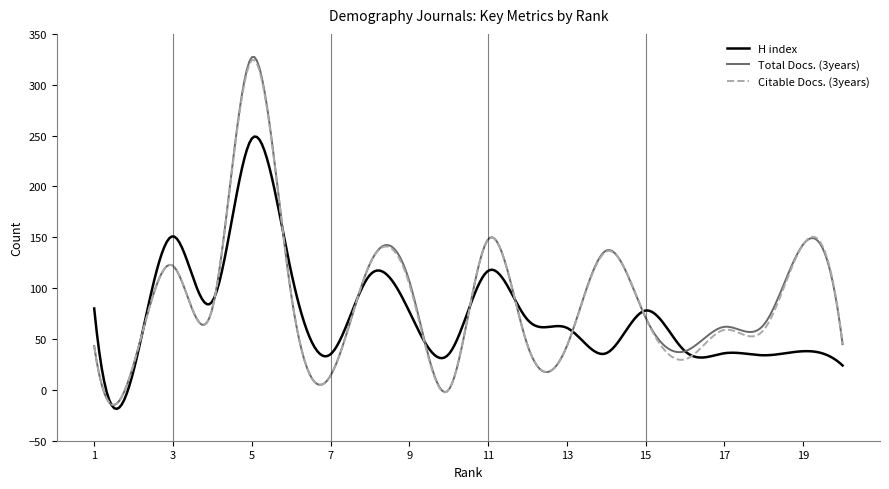

What is the greatest value displayed?

327.3